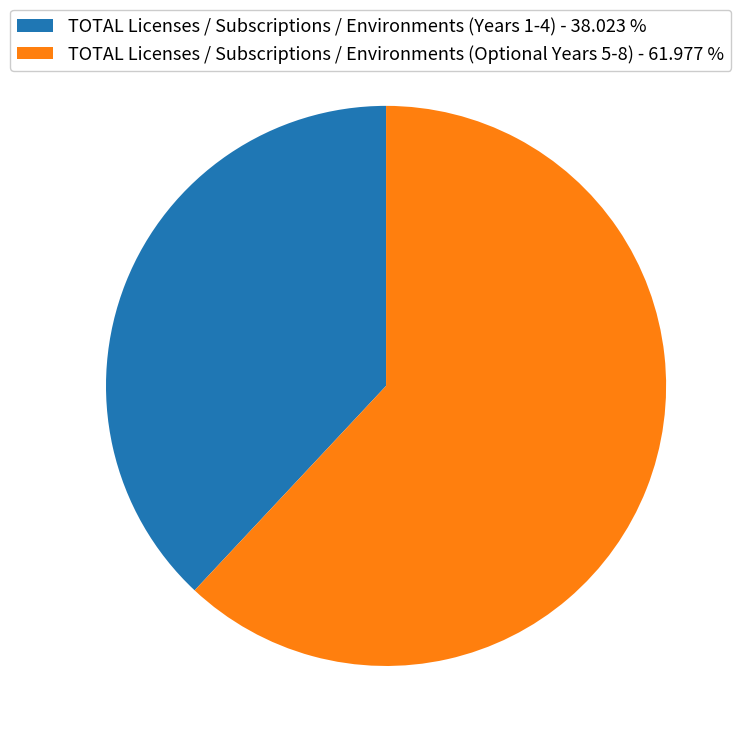

Which slice is the largest?

TOTAL Licenses / Subscriptions / Environments (Optional Years 5-8) - 61.977 %